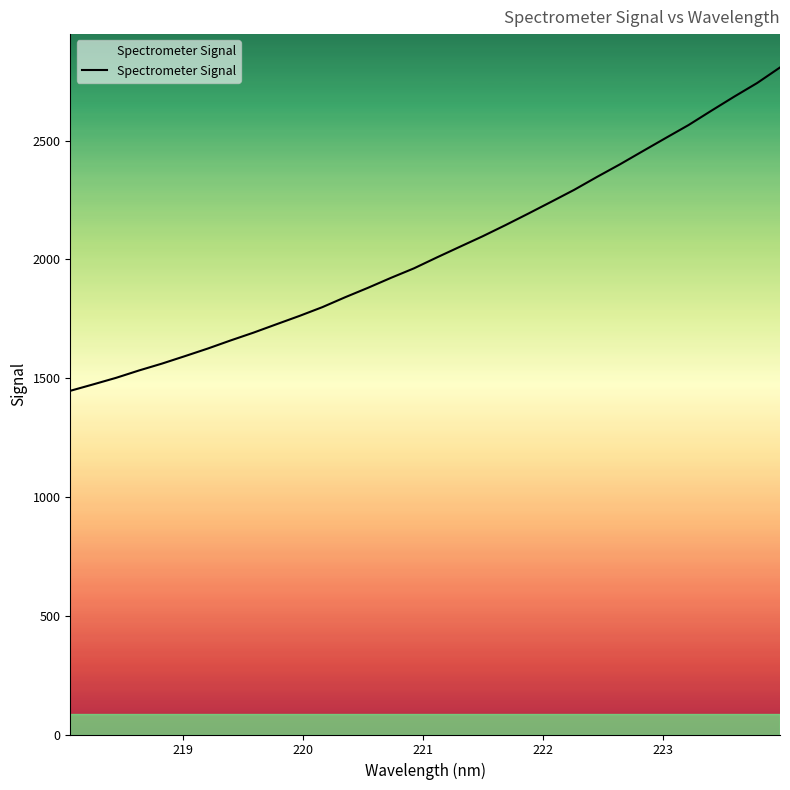

Does the chart display data point markers on the line(s)?

No